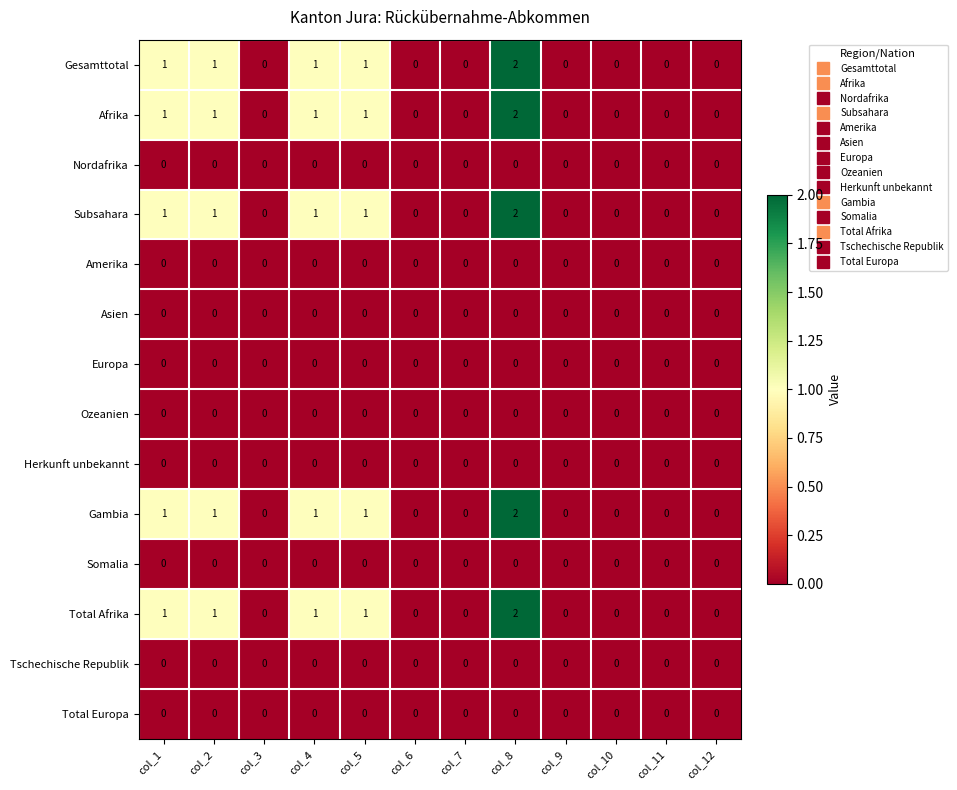

True or false: Gesamttotal has a value of 1 at col_5.

True